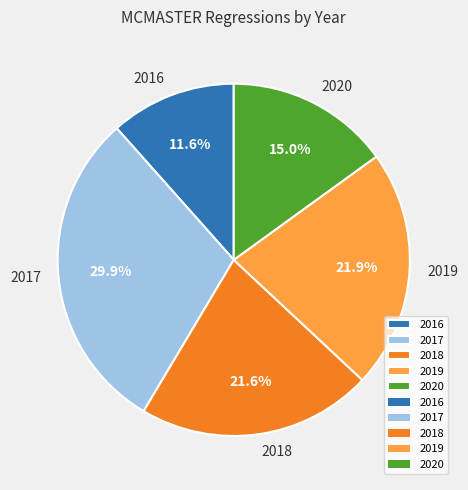

What percentage is NOT represented by 2018?

78.4%